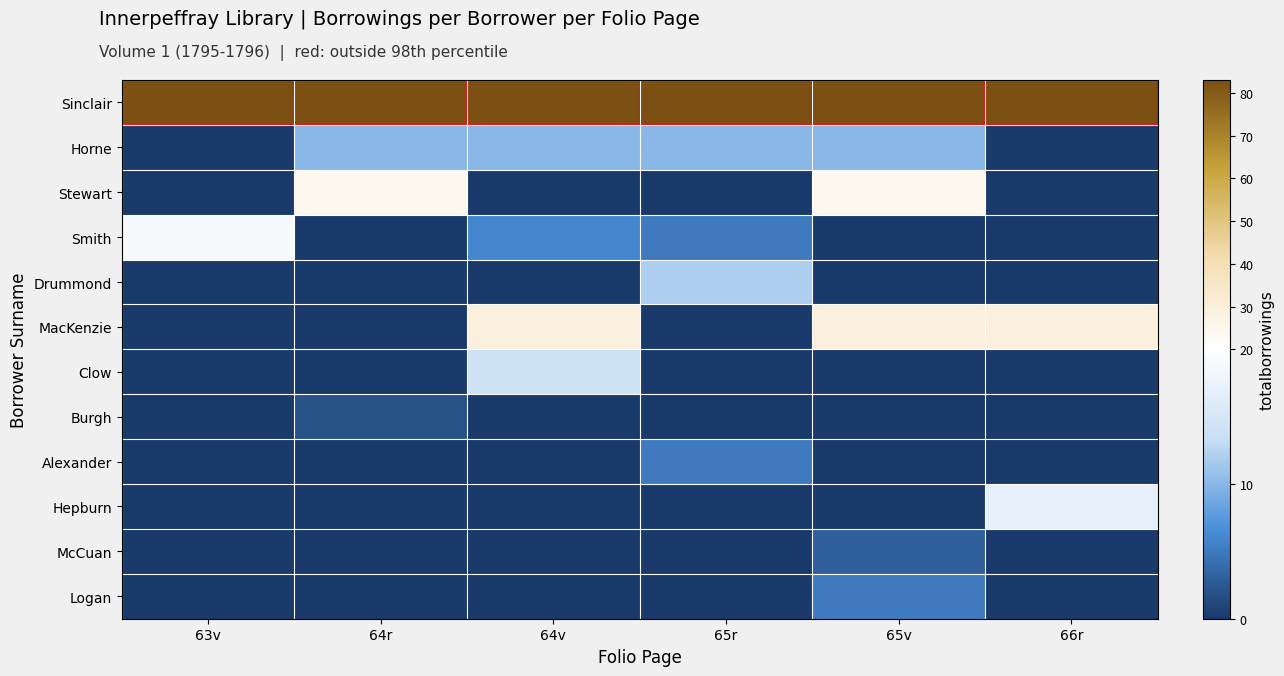

What is the greatest value displayed?

83